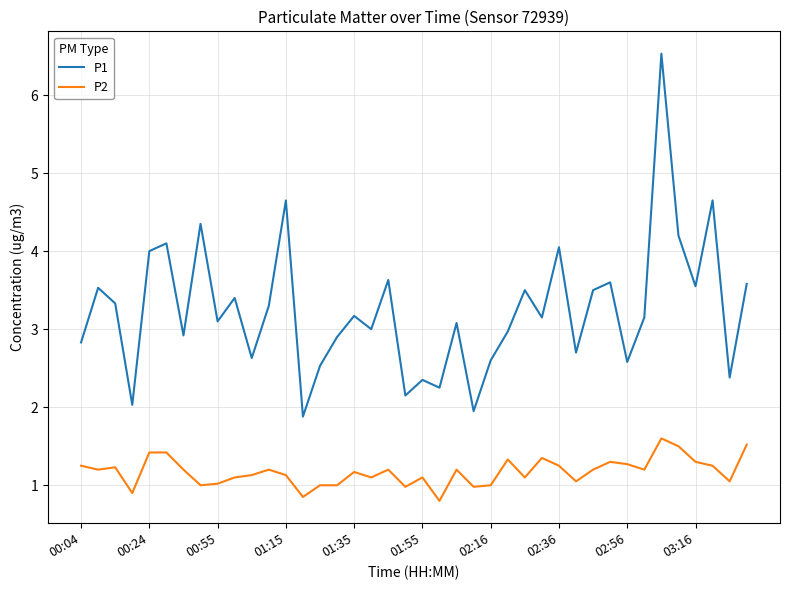

What is the difference between the maximum and minimum values in the P2 series?

0.8